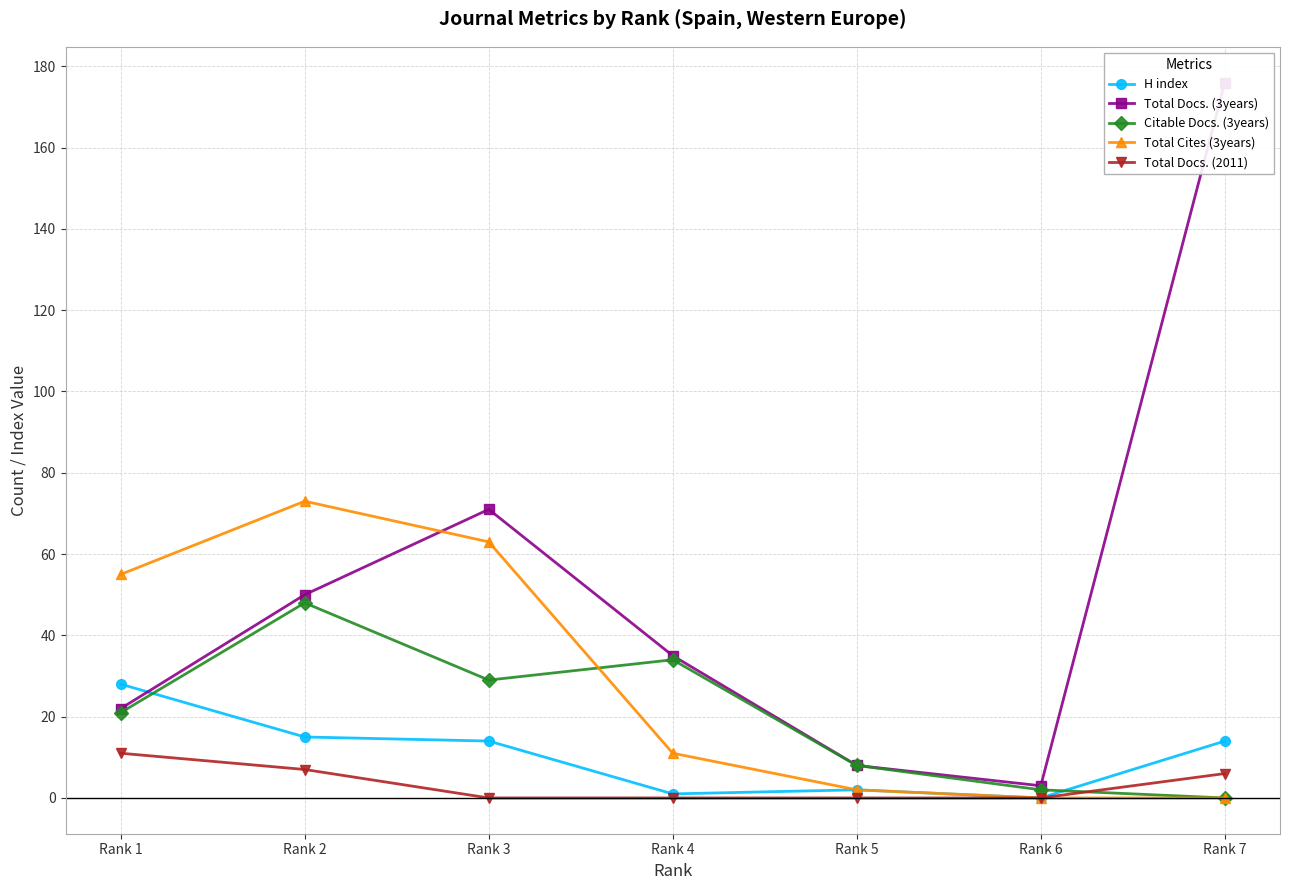

Between Rank 1 and Rank 7, which series saw the biggest shift?

Total Docs. (3years)